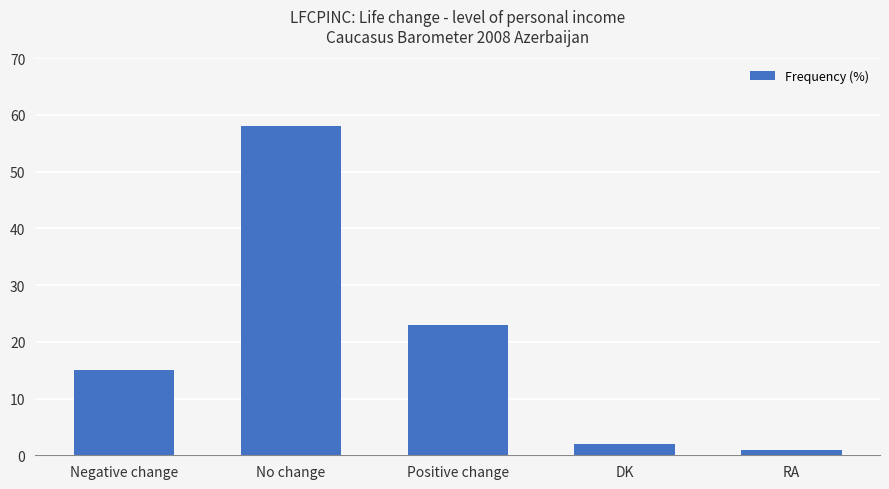

What is the maximum value shown in the chart?

58